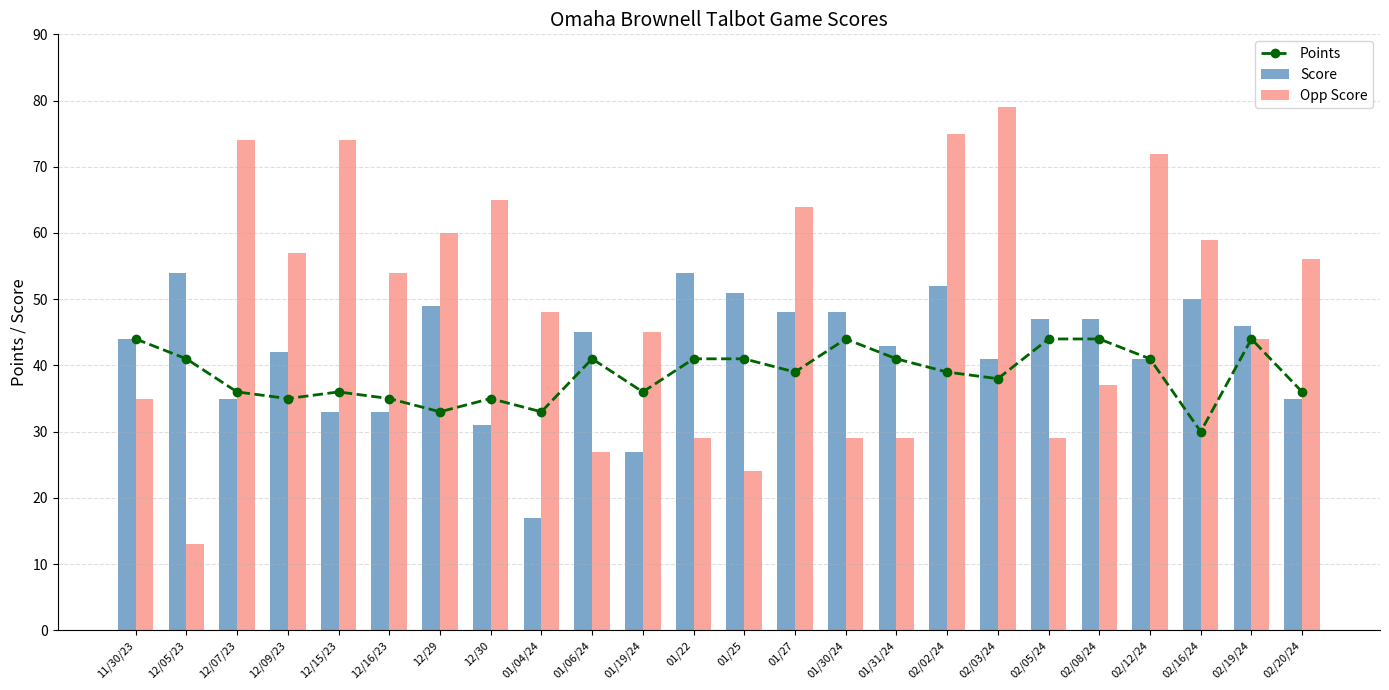

True or false: Points has a value of 30 at 02/16/24.

True